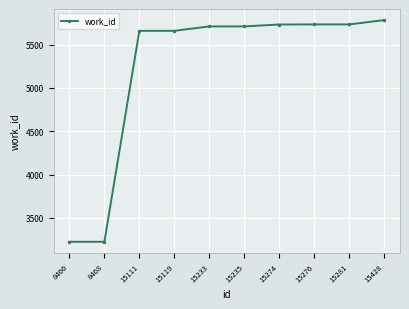

What is the ratio of the value at 15119 to the value at 15235?

1.0